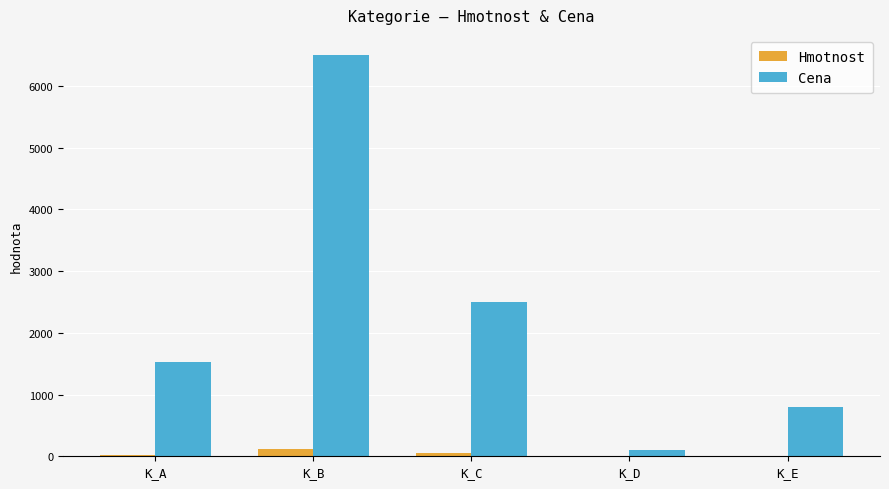

Read the Hmotnost value at K_B, to the nearest 10.

110